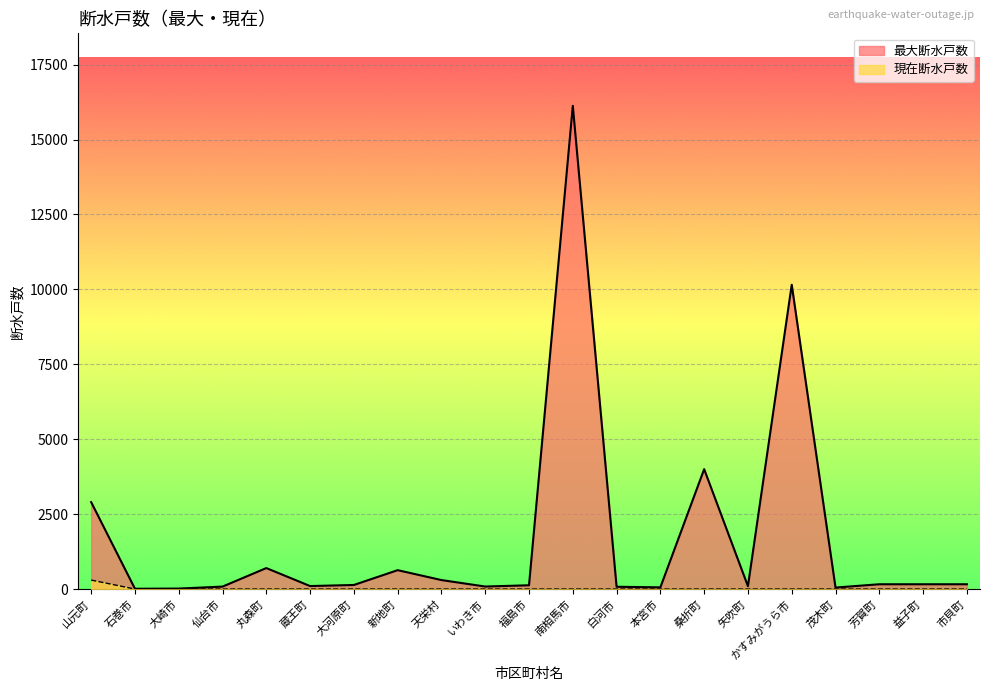

True or false: 最大断水戸数 and 現在断水戸数 cross at least once.

False